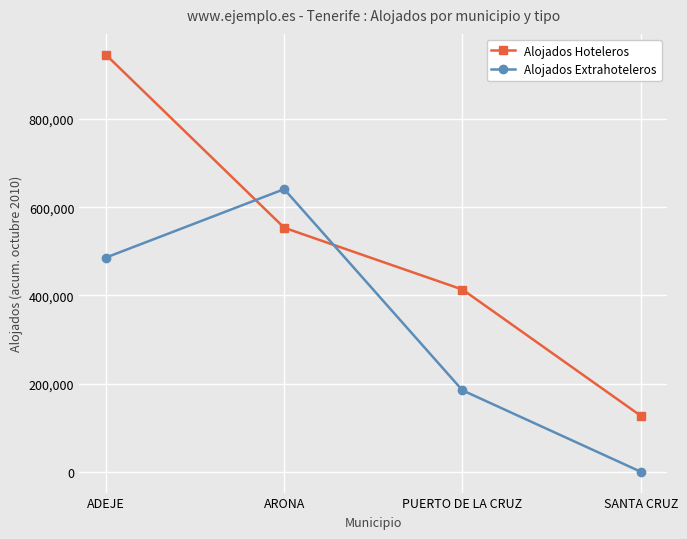

Rank the categories by Alojados Extrahoteleros value from lowest to highest.

SANTA CRUZ, PUERTO DE LA CRUZ, ADEJE, ARONA